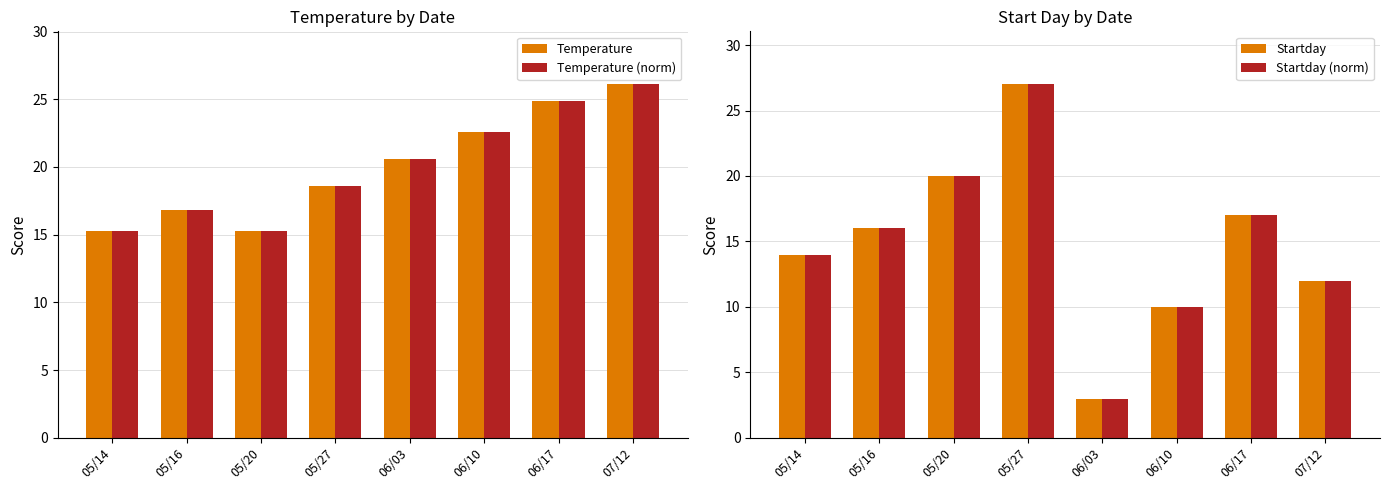

Rank the categories by Temperature value from lowest to highest.

05/14, 05/20, 05/16, 05/27, 06/03, 06/10, 06/17, 07/12